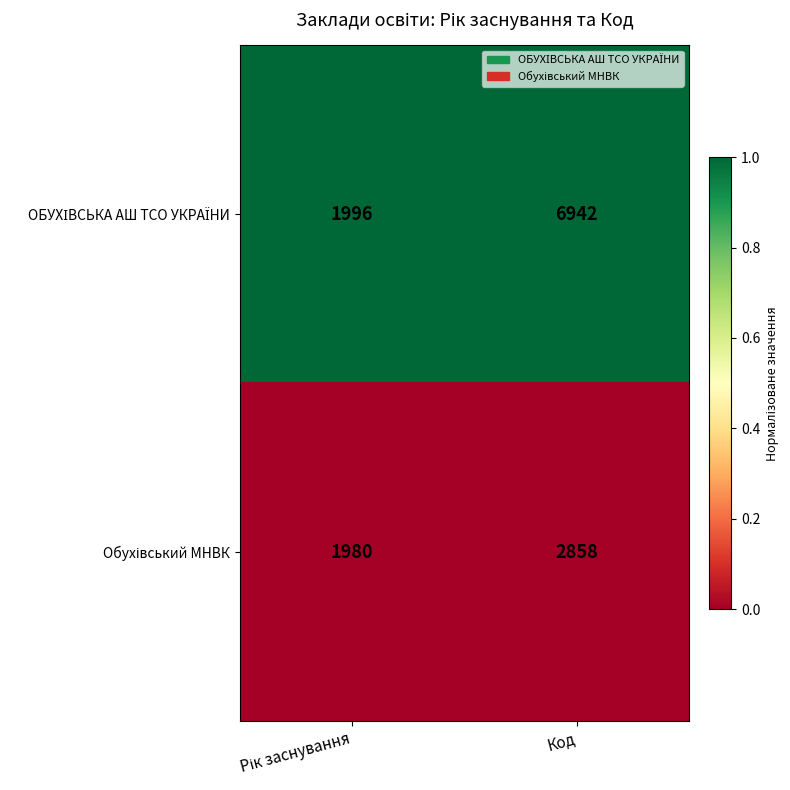

Which category has the highest value across all series?

Код